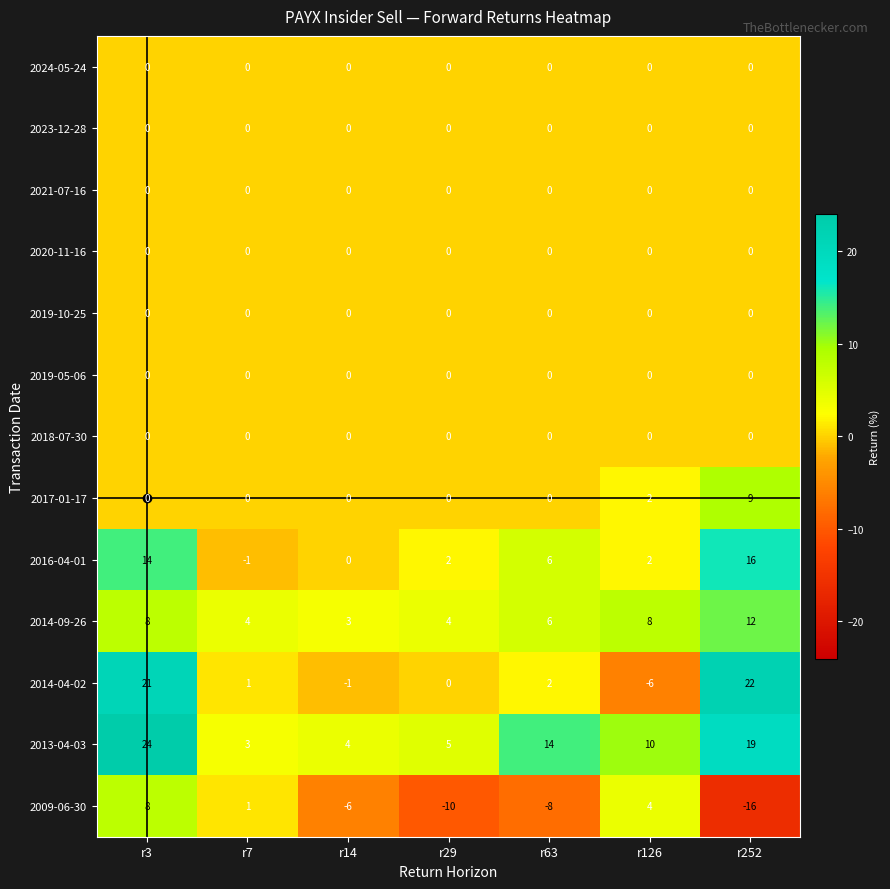

Count the number of categories in the chart.

7